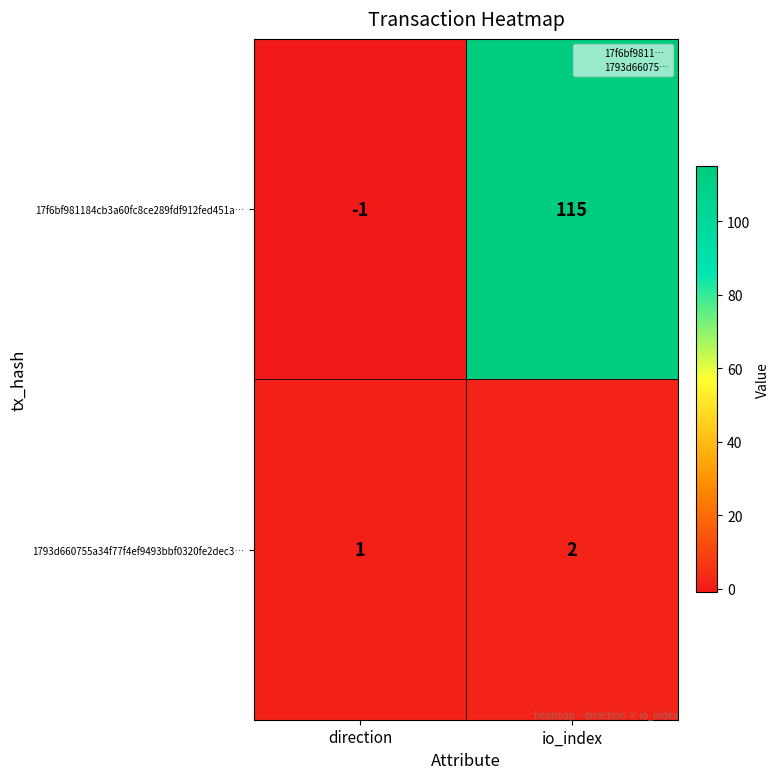

List the series in order of their overall mean, highest first.

17f6bf981184cb3a60fc8ce289fdf912fed451a…, 1793d660755a34f77f4ef9493bbf0320fe2dec3…